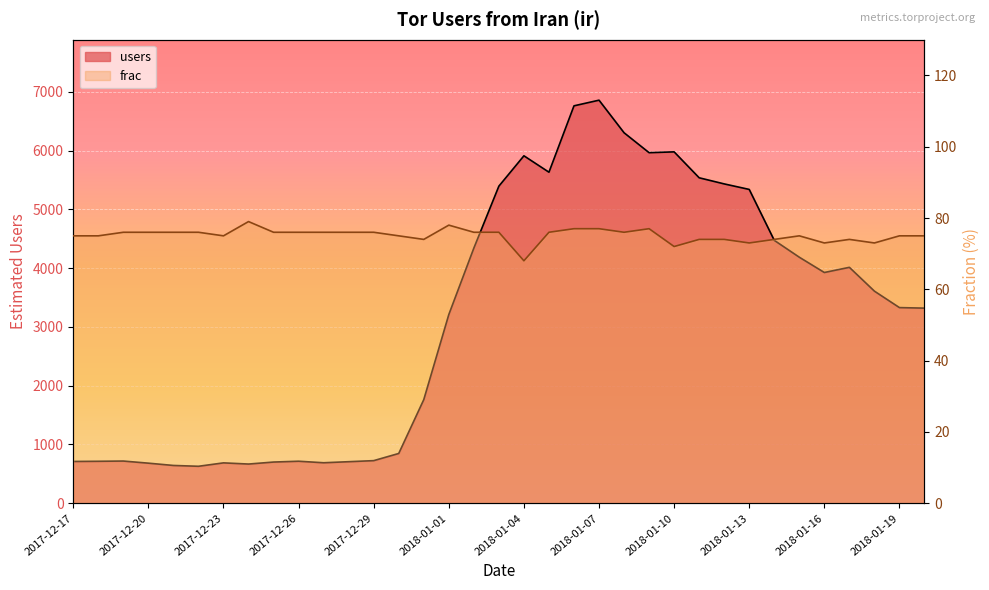

At how many categories does at least one series exceed 3537?

17